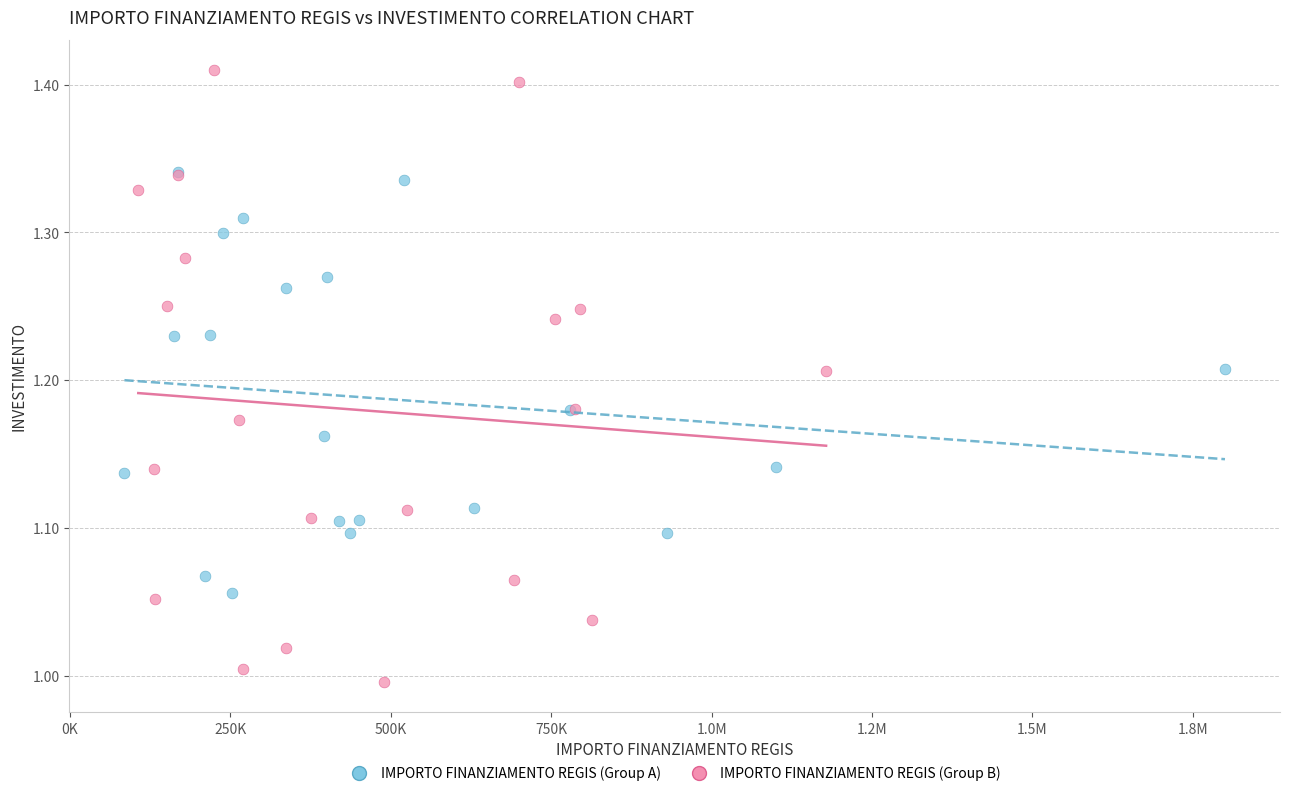

What are all the series names shown in the legend?

IMPORTO FINANZIAMENTO REGIS (Group A), IMPORTO FINANZIAMENTO REGIS (Group B)